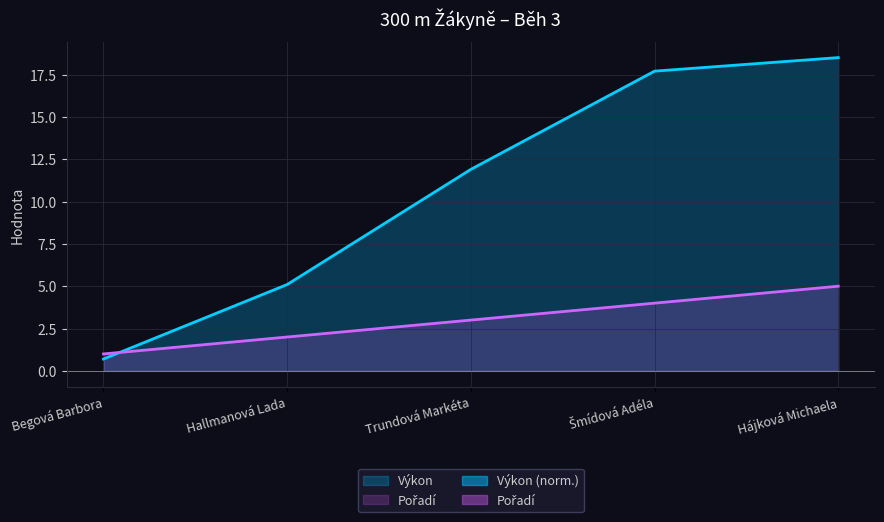

At how many categories does at least one series exceed 9?

3